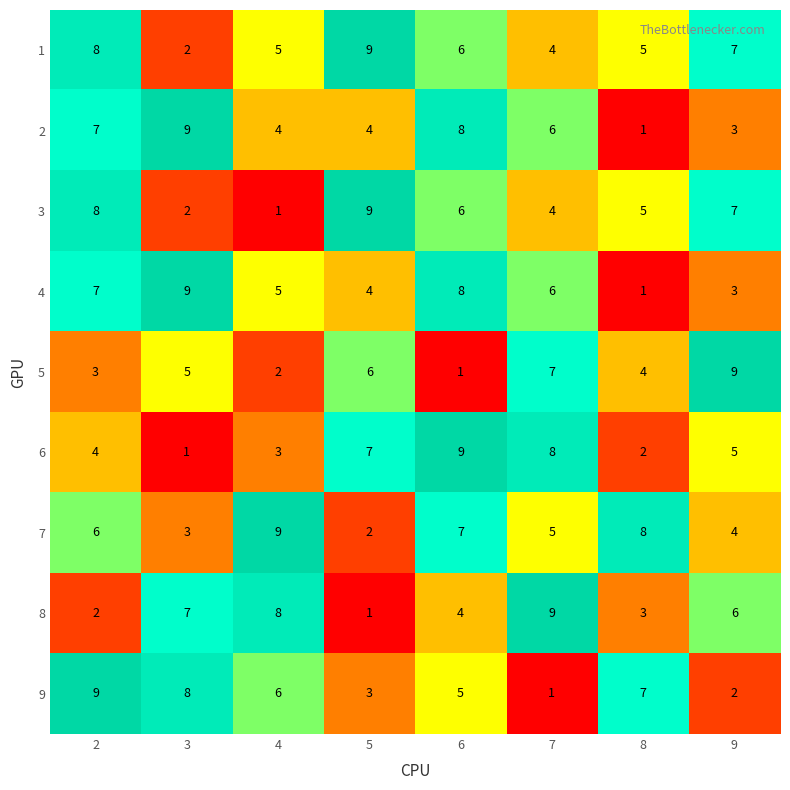

True or false: 6 has a value of 3 at 4.

True